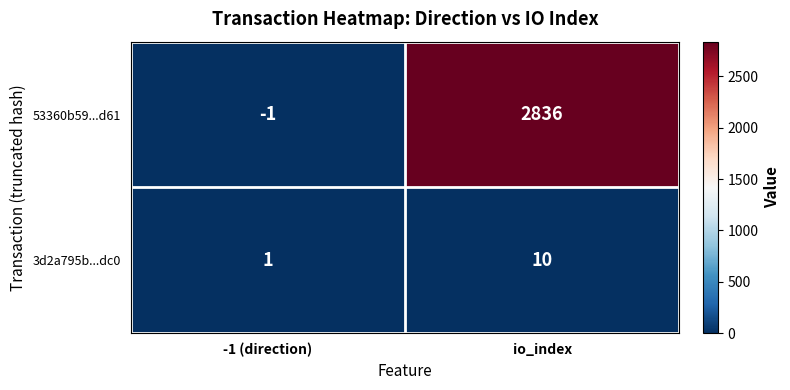

At which label does 3d2a795b...dc0 reach its minimum?

-1 (direction)